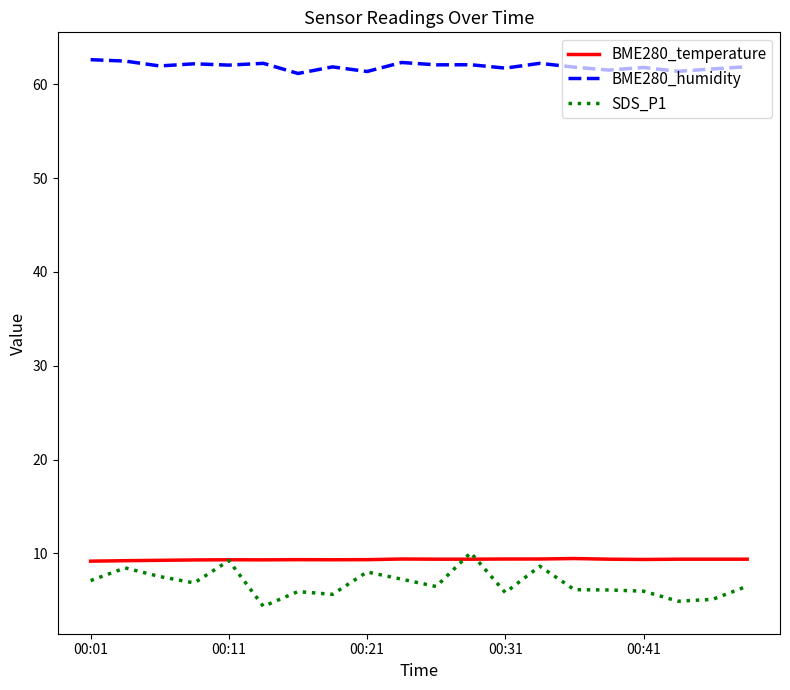

Does the chart have visible grid lines?

No